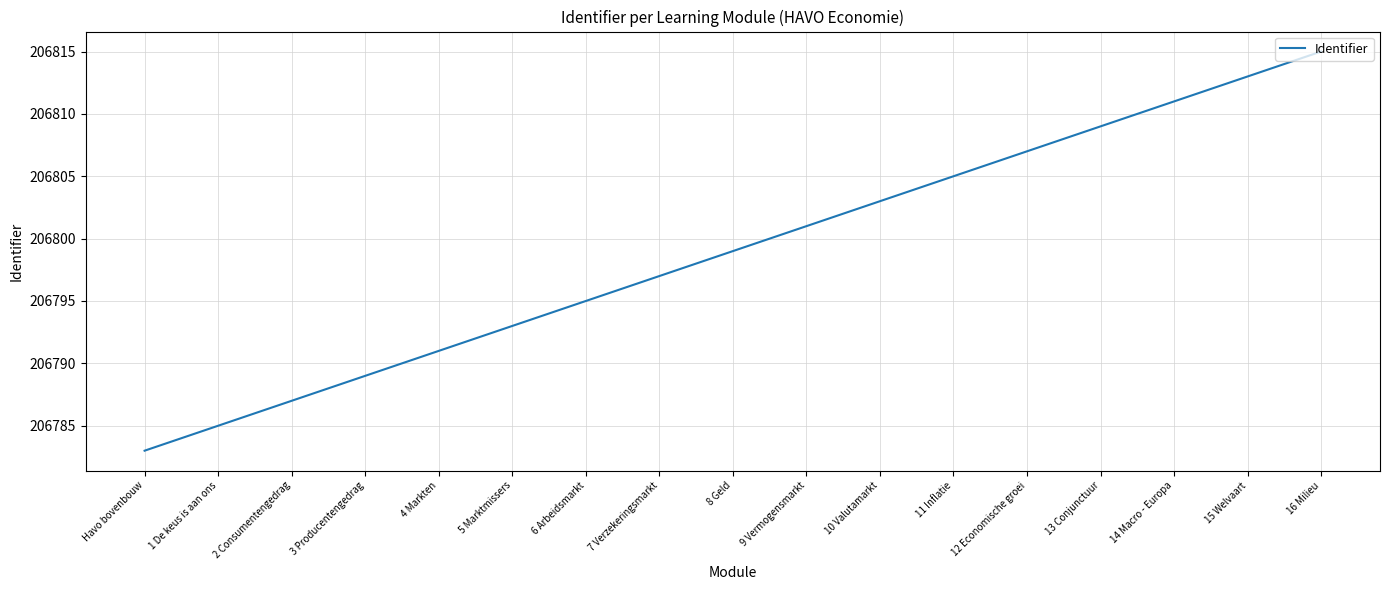

Reading right to left, transcribe all the data shown in this chart.

206815	206813	206811	206809	206807	206805	206803	206801	206799	206797	206795	206793	206791	206789	206787	206785	206783